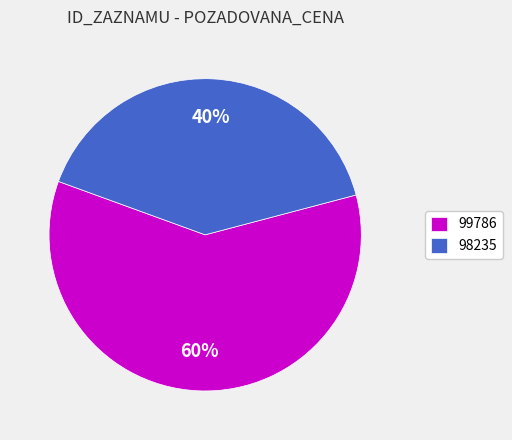

Which slice is the smallest?

98235